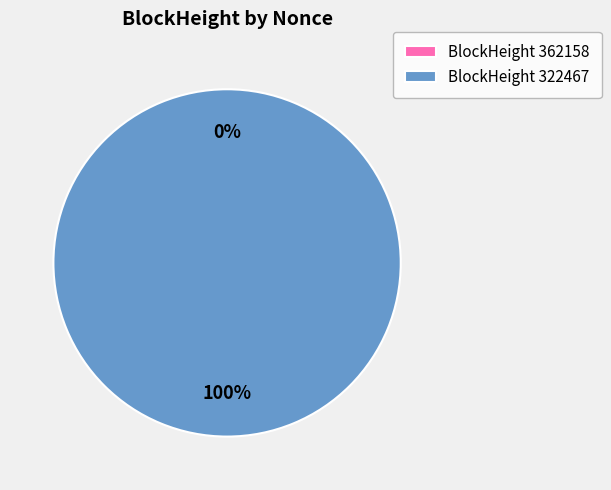

To the nearest percent, what is the combined percentage of 322467 and 362158?

100%